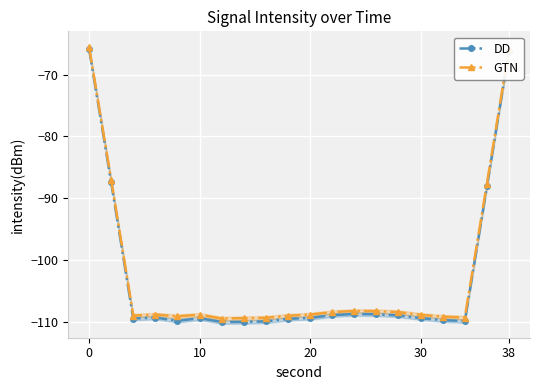

In DD, how many points are lower than both neighbors (excluding endpoints)?

4